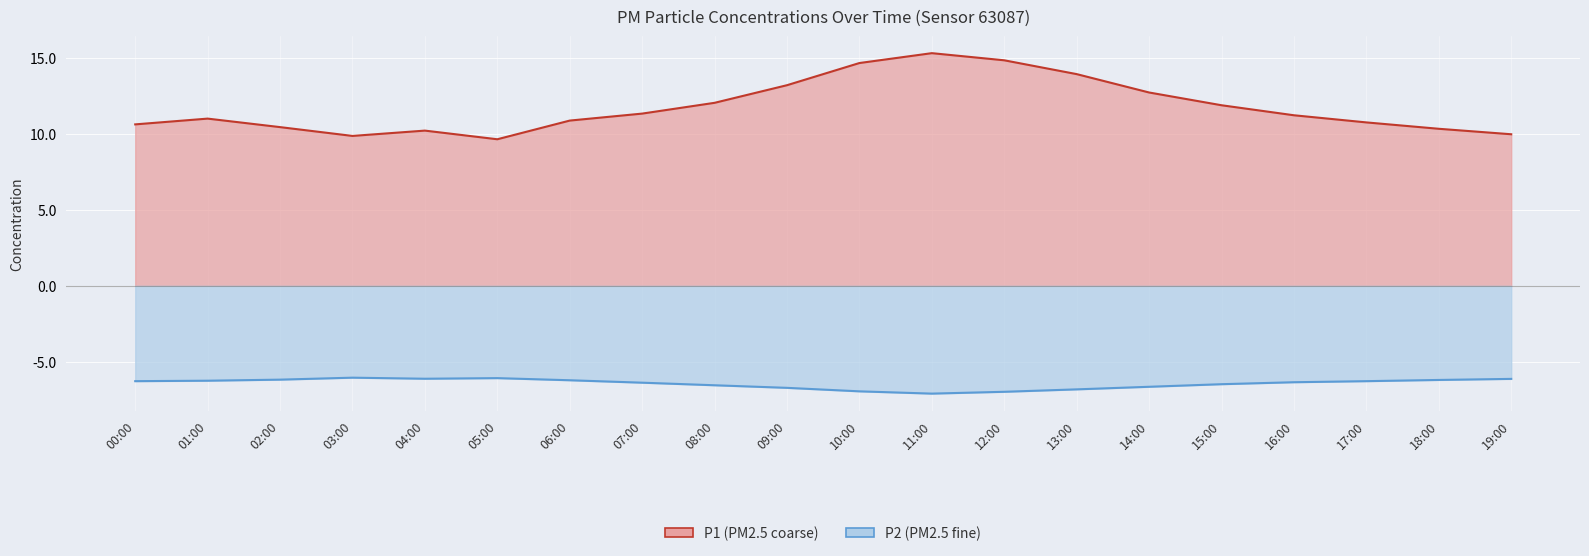

What is the value of the P1 point at the 2nd from the left?

11.0